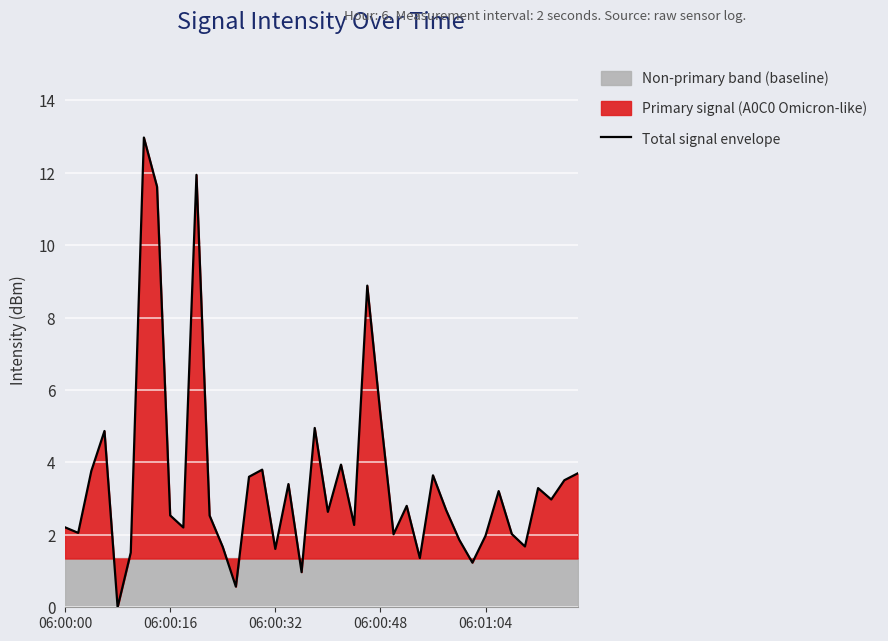

At which label does the data first exceed 2?

06:00:00